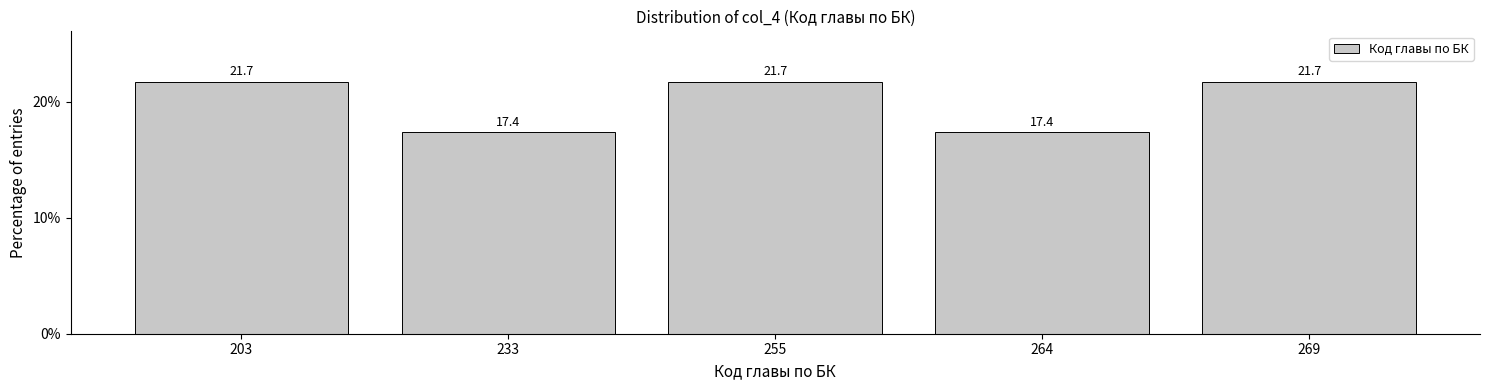

Reading right to left, extract all data points from this chart.

269=21.7	264=17.4	255=21.7	233=17.4	203=21.7